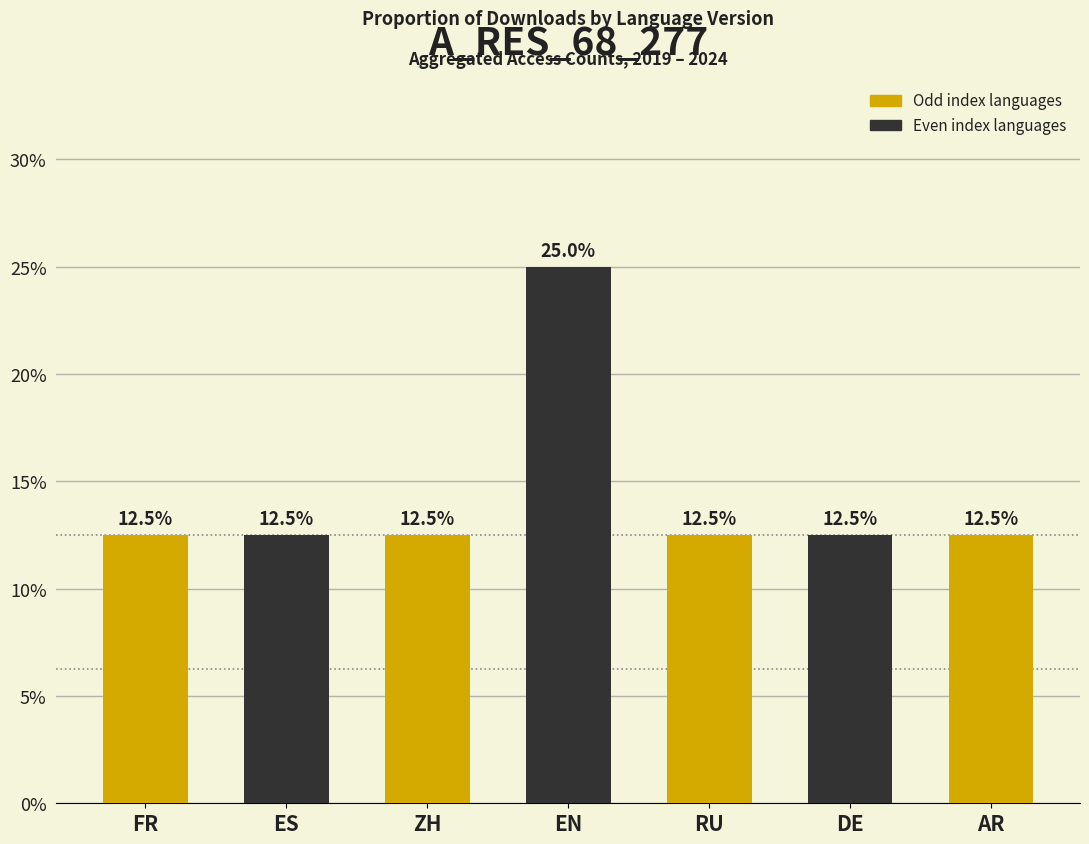

Between EN and DE, which is larger?

EN